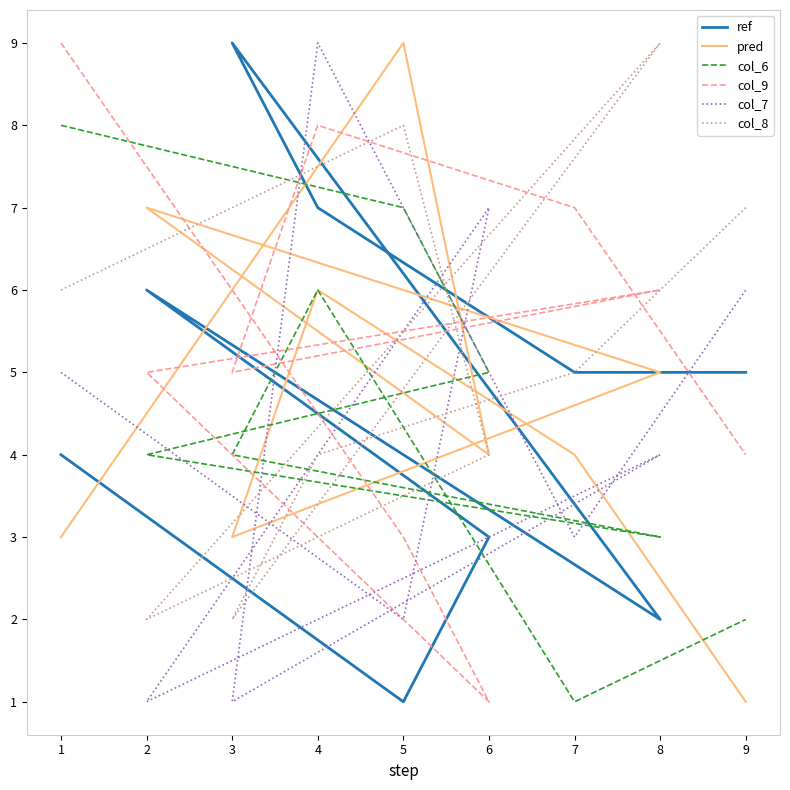

How many lines are shown in the chart?

6